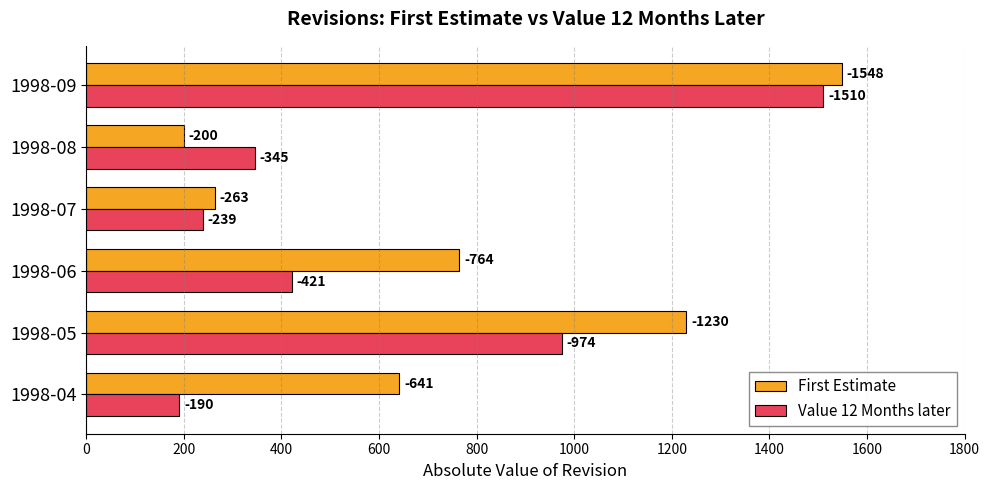

What is the maximum value shown in the chart?

1548